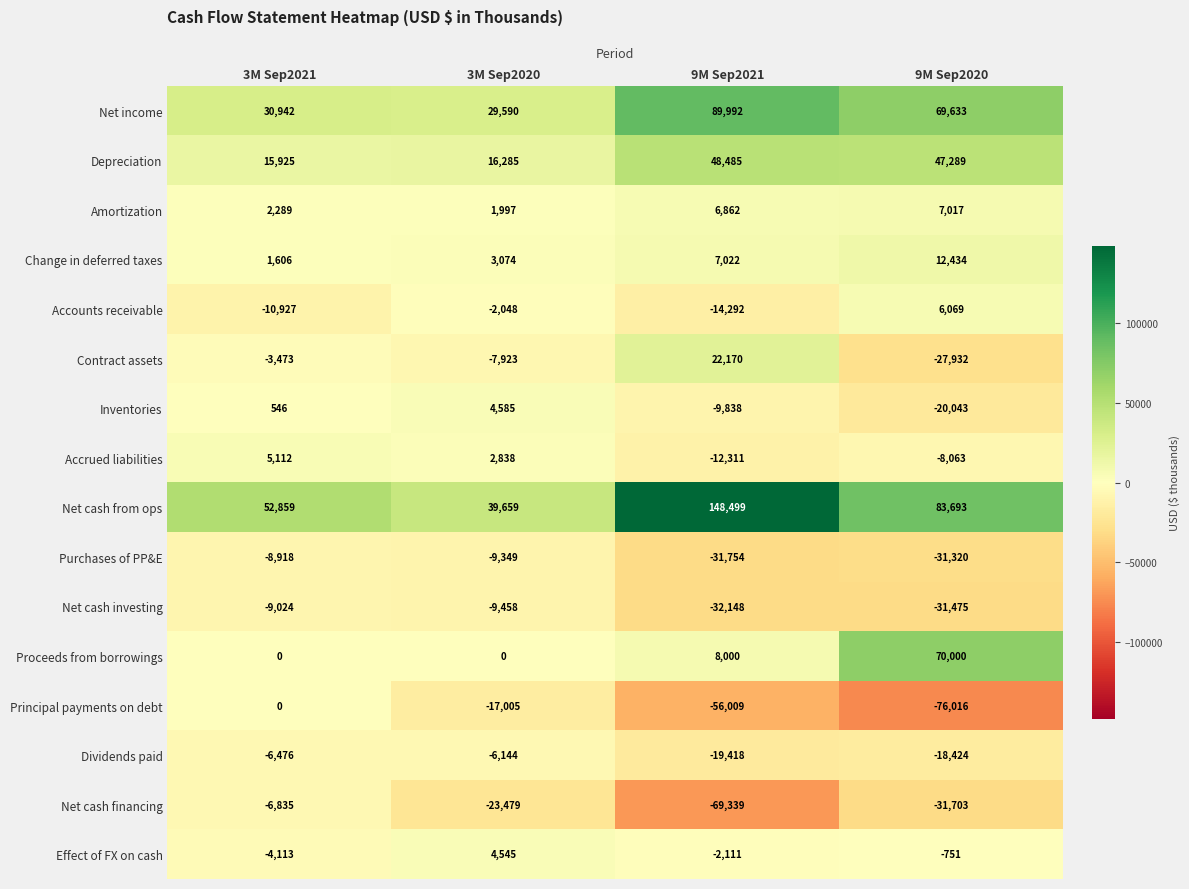

Where is Depreciation nearest to the value 32205?

9M Sep2020